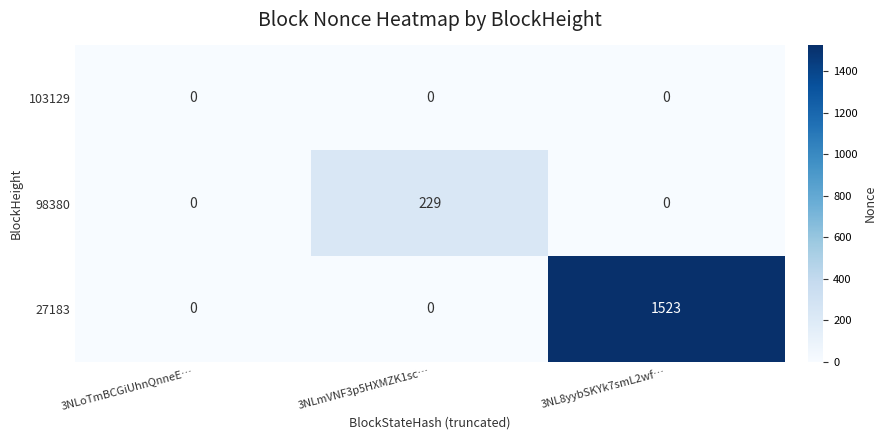

Count the number of data series in this chart.

3